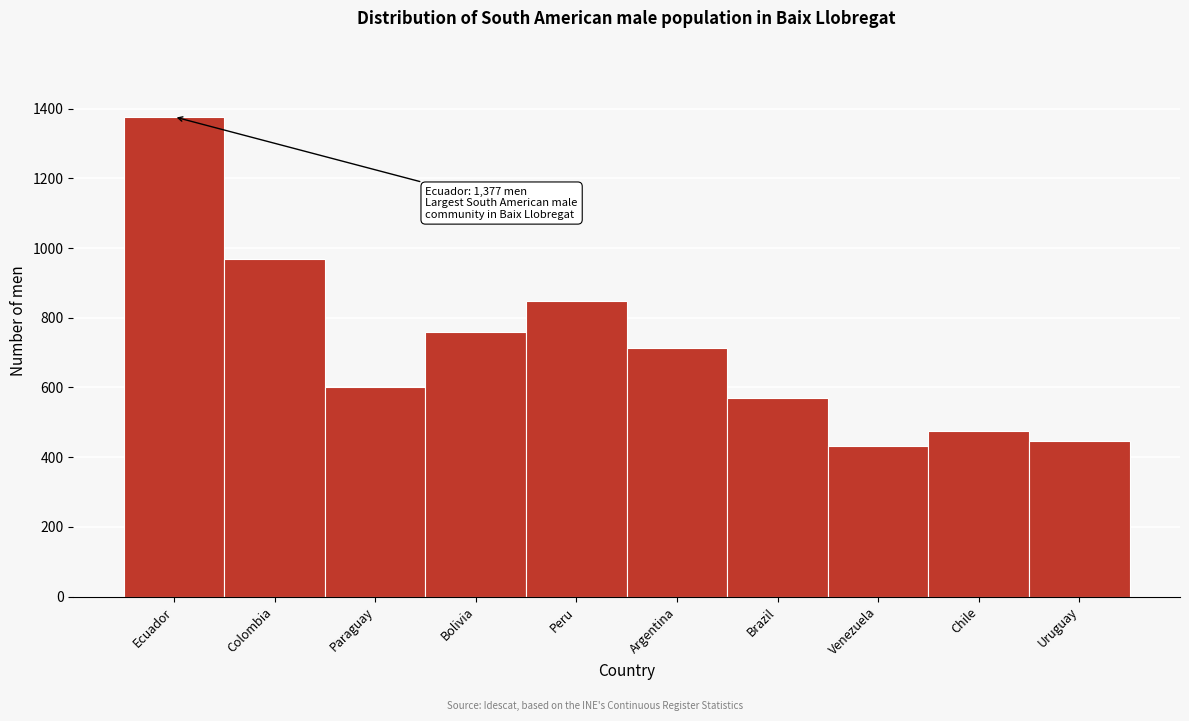

Reading right to left, what are all the values shown in this chart?

Uruguay=446	Chile=476	Venezuela=433	Brazil=570	Argentina=712	Peru=849	Bolivia=758	Paraguay=601	Colombia=969	Ecuador=1377